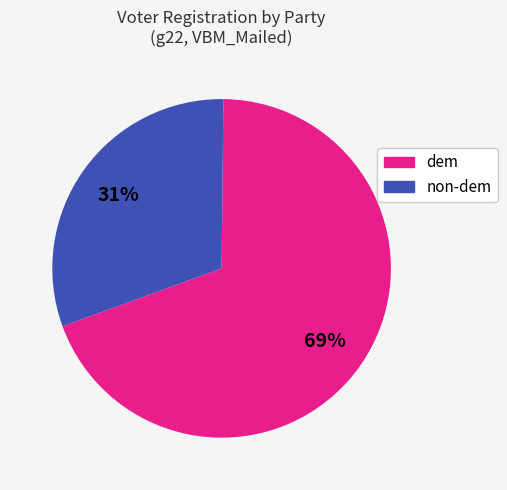

To the nearest percent, what is the average slice percentage?

50%